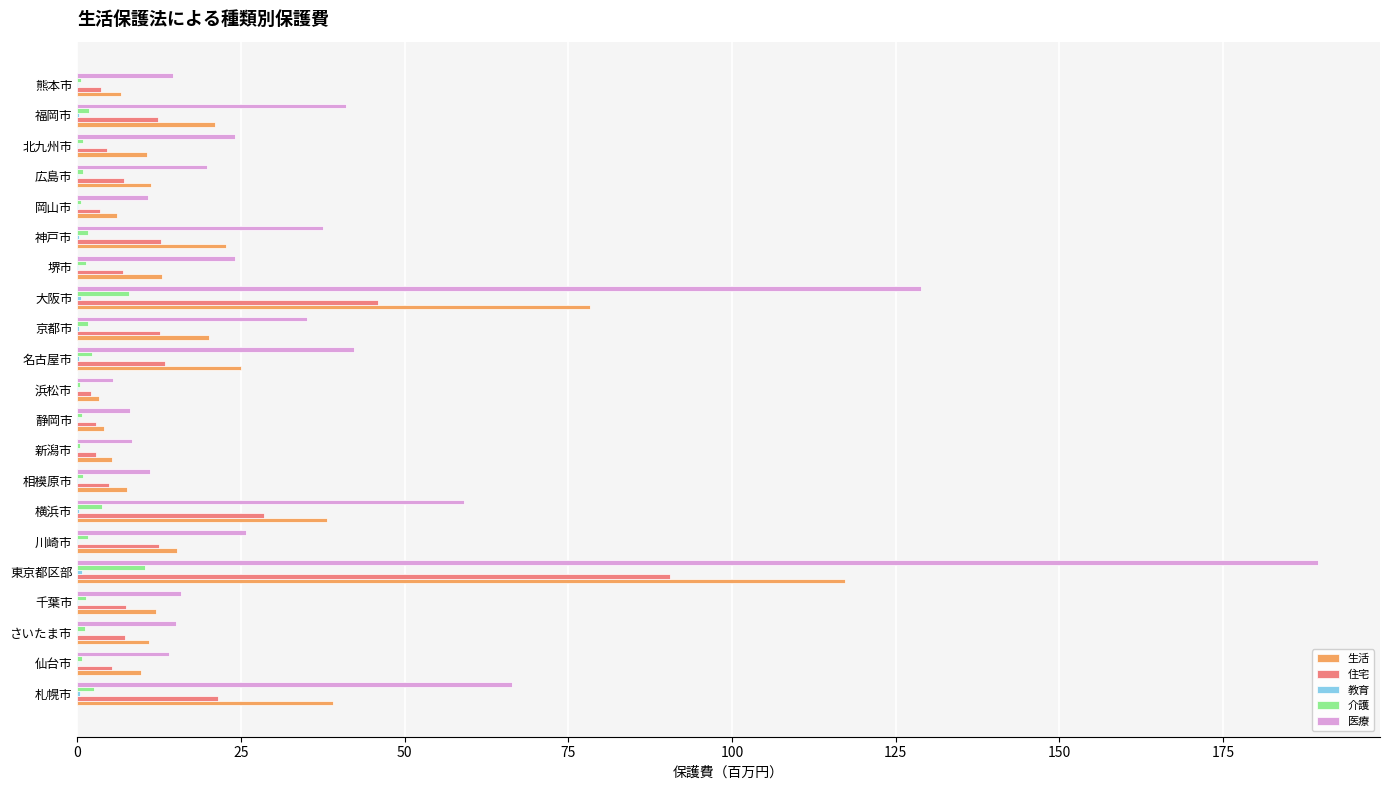

What is the sum of all 医療 values?

796.7